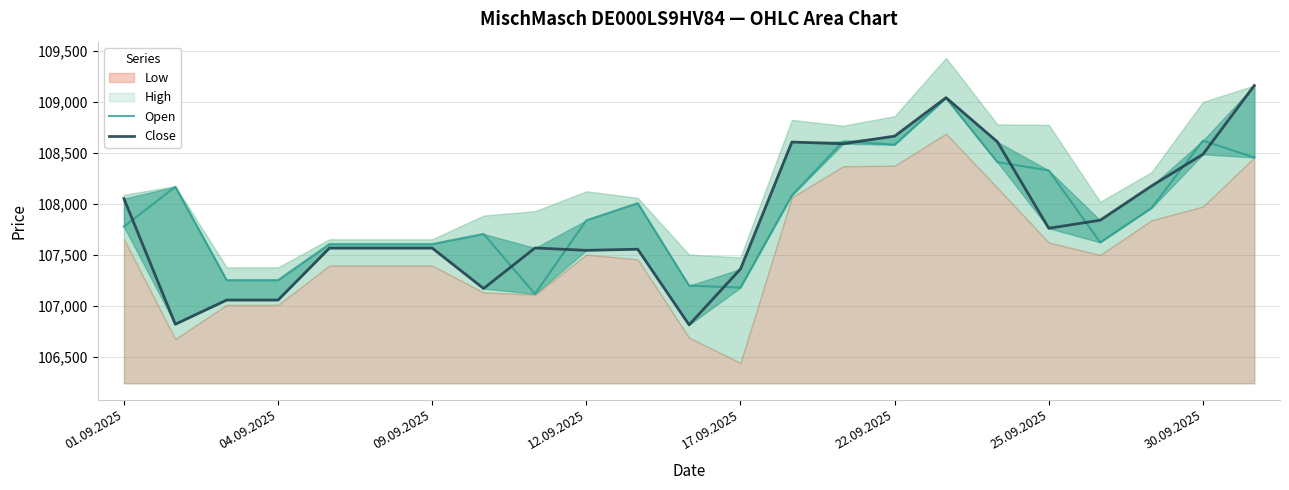

The value of Open at 17.09.2025 is 169715. True or false?

False